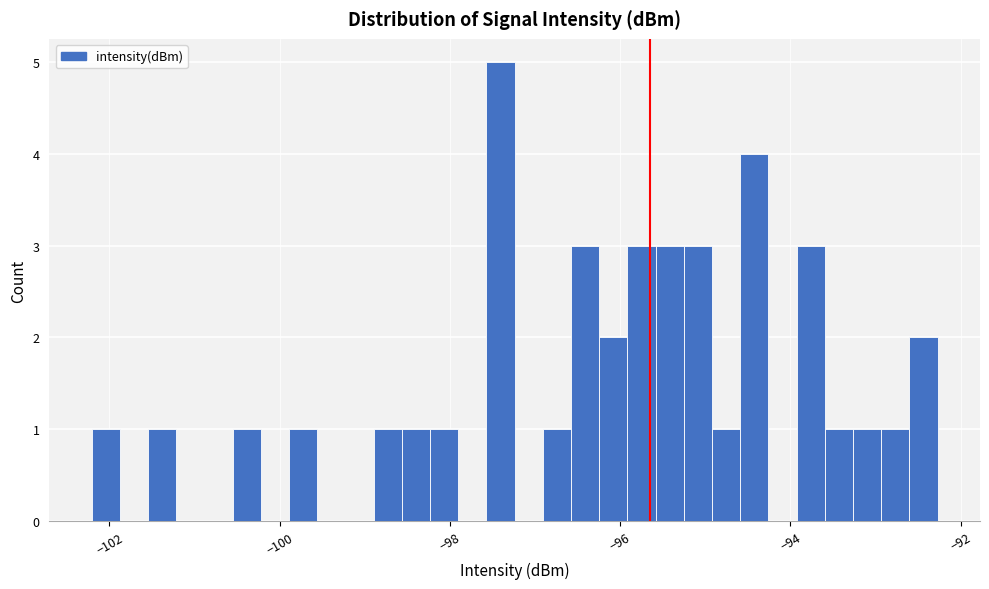

Read against the x-axis, roughly where is the centre of the tallest bar?

-97.4